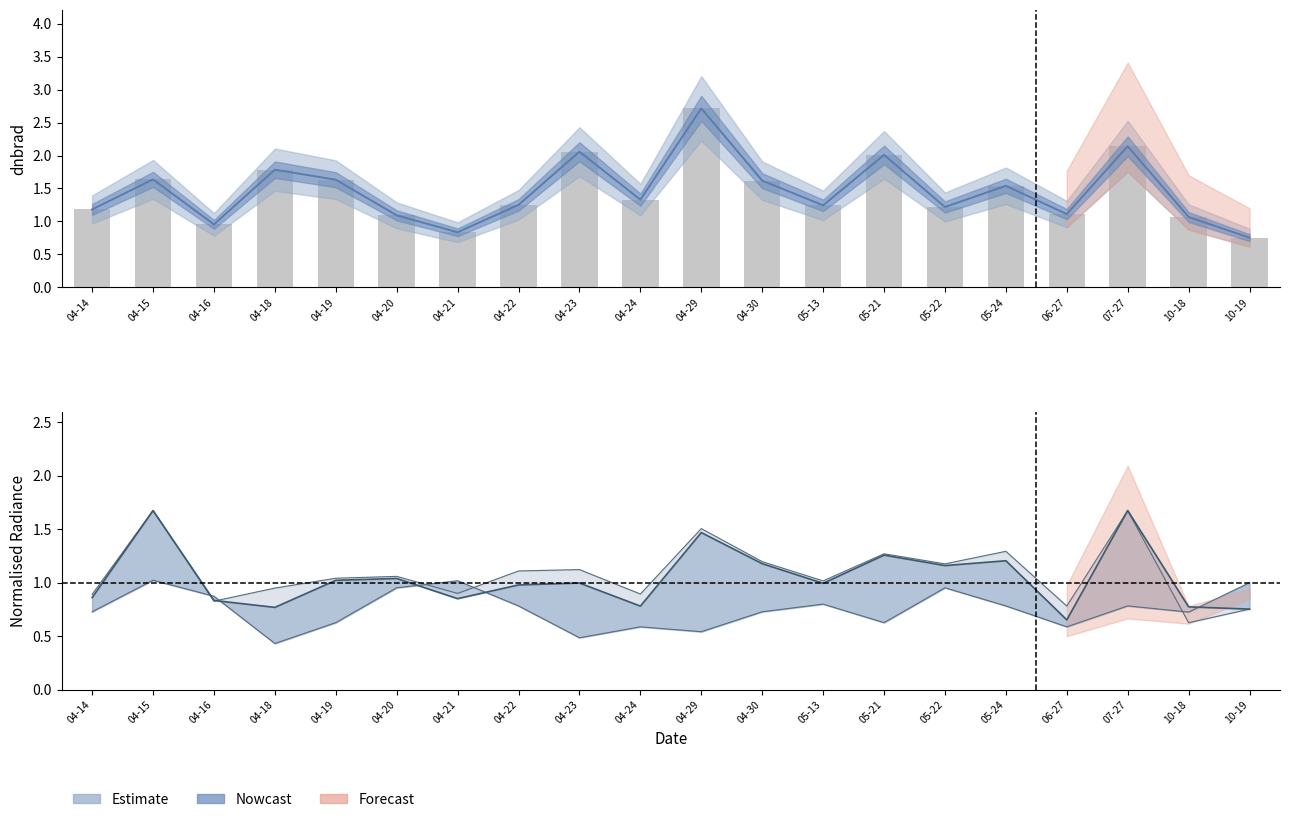

How many bars are there in total?

20